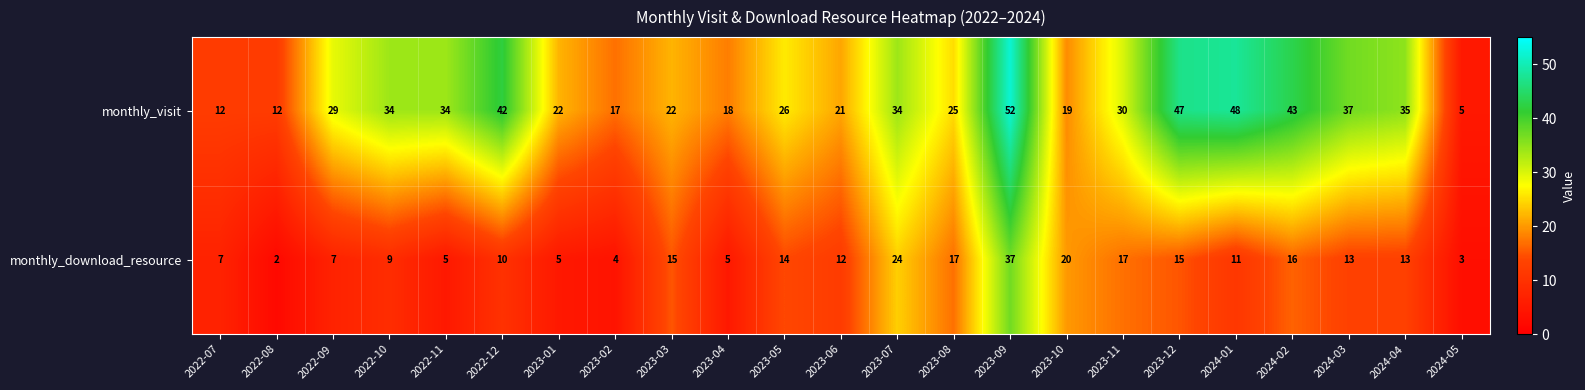

Which category has the highest value across all series?

2023-09